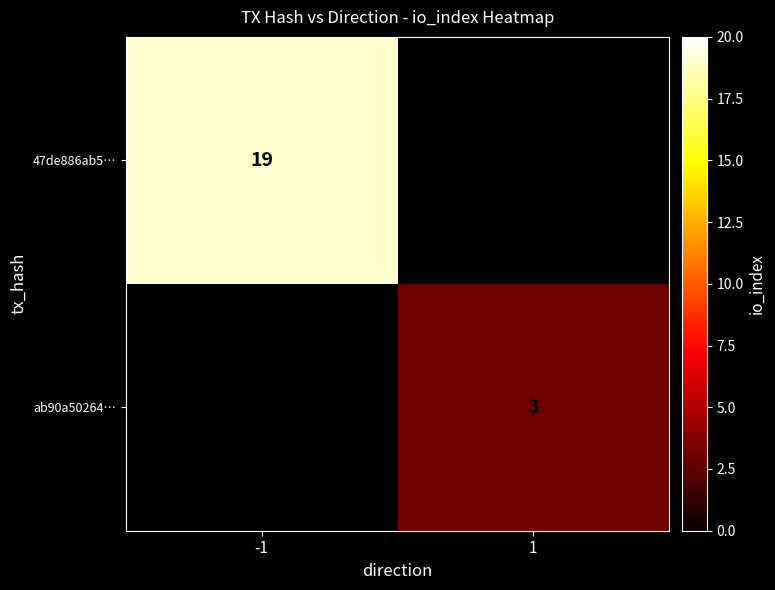

Is the value of 47de886ab5… at -1 greater than the value of ab90a50264… at 1?

Yes